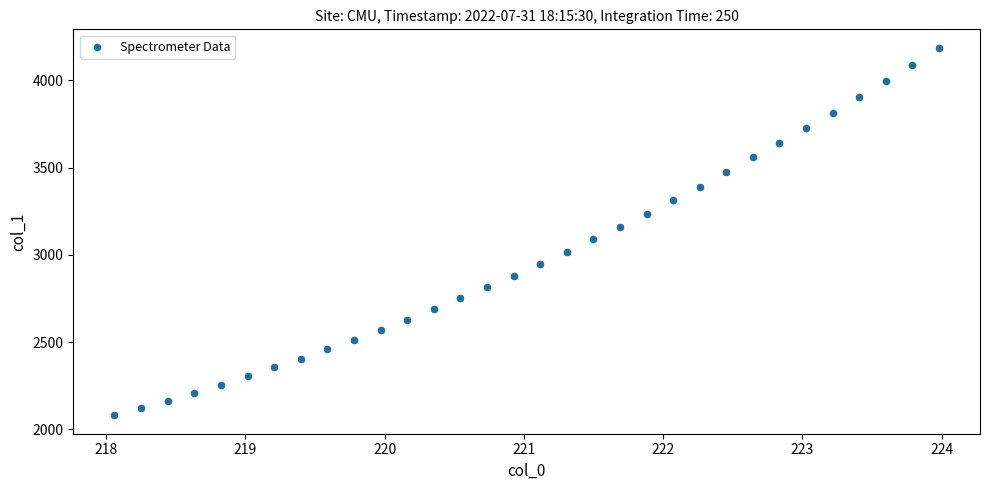

What is the range of Y values (max minus min)?

2106.2